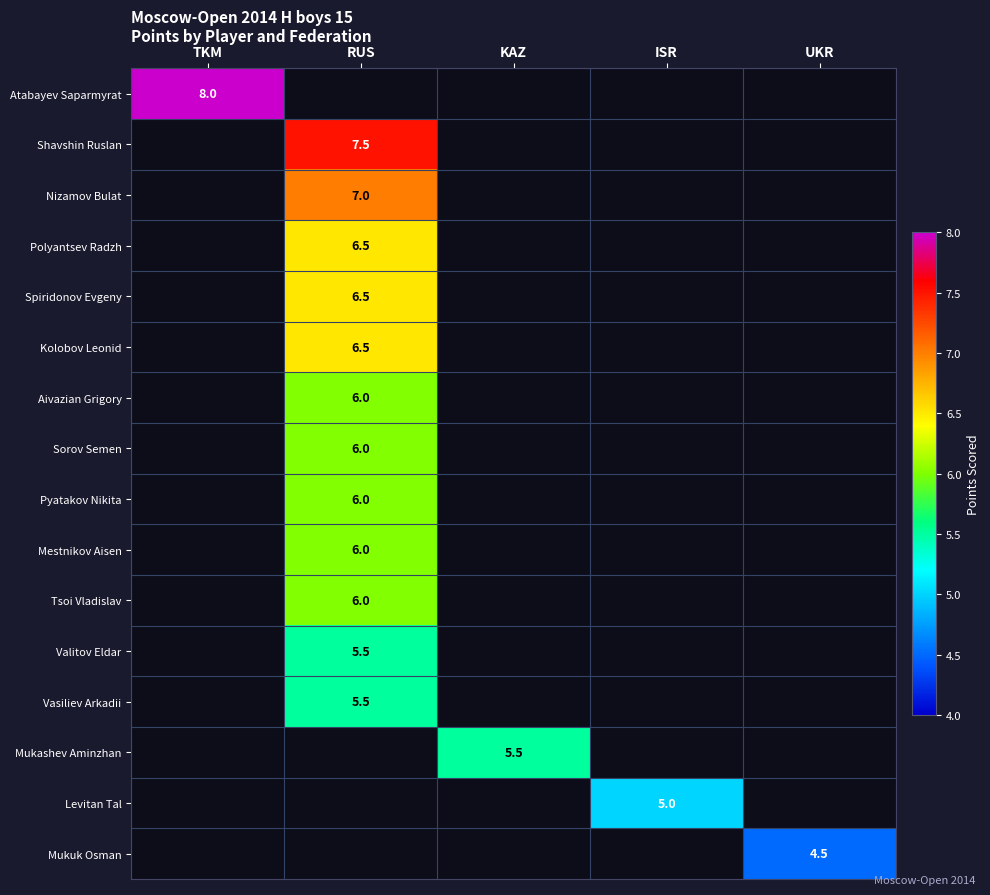

True or false: Atabayev Saparmyrat has a value of 2.3 at TKM.

False